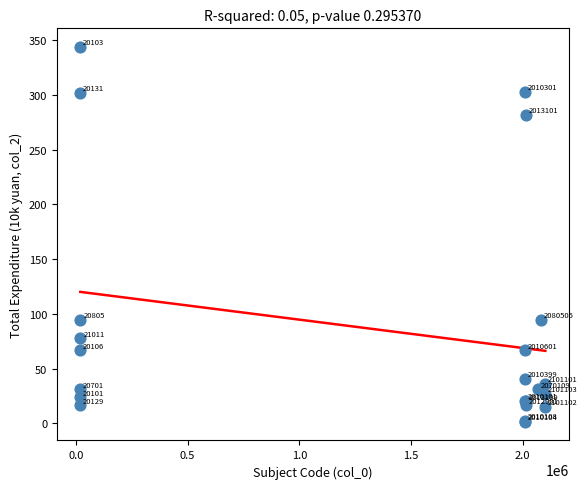

What Y value in the scatter plot is closest to 172?

94.2